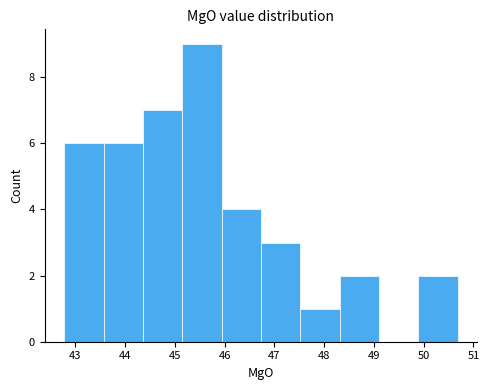

Reading left to right, transcribe this chart: for each bar, give the range it covers on the x-axis and its height. Neither the bar edges nor the heights are printed on the chart, so give them approximately, as read against the axes.

42.8 to 43.6: 6
43.6 to 44.4: 6
44.4 to 45.1: 7
45.1 to 45.9: 9
45.9 to 46.7: 4
46.7 to 47.5: 3
47.5 to 48.3: 1
48.3 to 49.1: 2
49.1 to 49.9: 0
49.9 to 50.7: 2